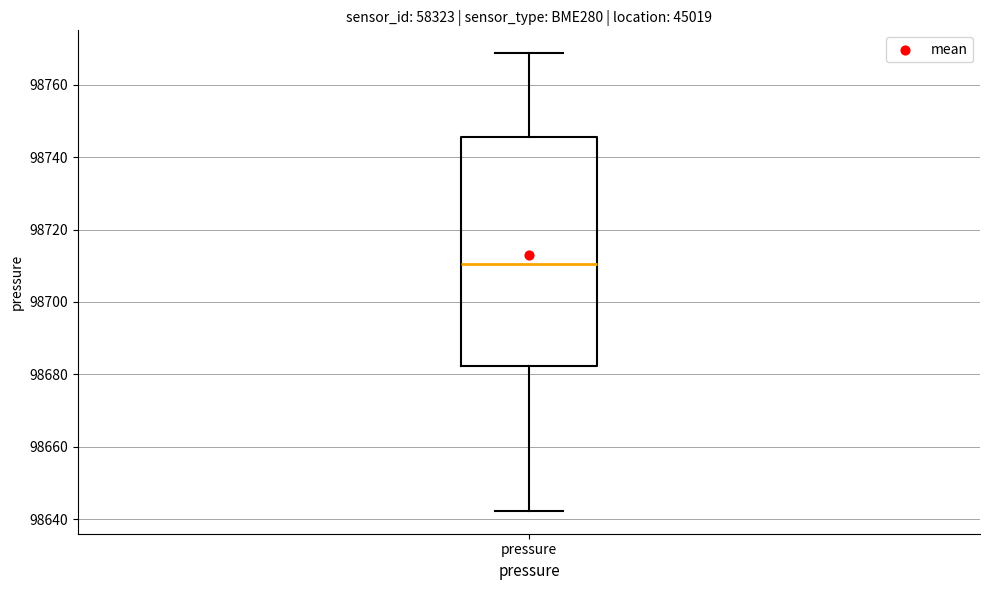

Transcribe this box plot: give where the median line is, the range the box spans, and where the two whiskers end, as read against the y-axis. The values are not printed on the chart, so give them approximately, as read against the axis.

median 98710, box 98682 to 98746, whiskers 98642 to 98768